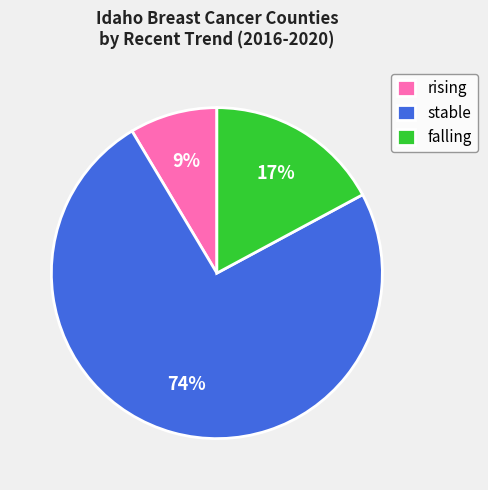

To the nearest percent, what is the average slice percentage?

33%